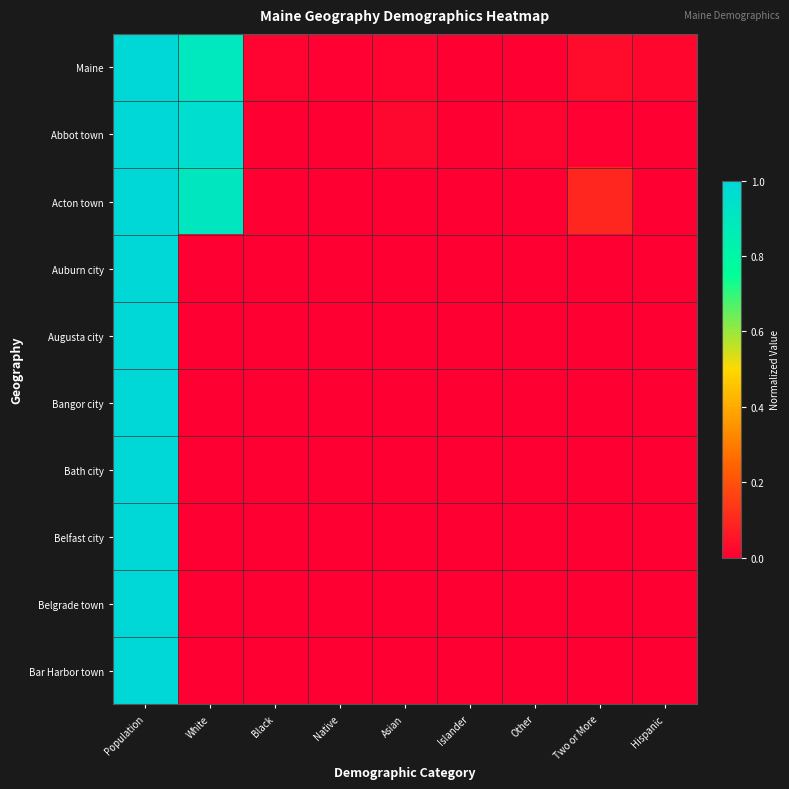

Reading right to left, what are all the values shown in this chart?

Maine: Hispanic=0.0	Two or More=0.0	Other=0.0	Islander=0.0	Asian=0.0	Native=0.0	Black=0.0	White=0.9	Population=1.0
Abbot town: Hispanic=0.0	Two or More=0.0	Other=0.0	Islander=0.0	Asian=0.0	Native=0.0	Black=0.0	White=1.0	Population=1.0
Acton town: Hispanic=0.0	Two or More=0.1	Other=0.0	Islander=0.0	Asian=0.0	Native=0.0	Black=0.0	White=0.9	Population=1.0
Auburn city: Hispanic=0.0	Two or More=0.0	Other=0.0	Islander=0.0	Asian=0.0	Native=0.0	Black=0.0	White=0.0	Population=1.0
Augusta city: Hispanic=0.0	Two or More=0.0	Other=0.0	Islander=0.0	Asian=0.0	Native=0.0	Black=0.0	White=0.0	Population=1.0
Bangor city: Hispanic=0.0	Two or More=0.0	Other=0.0	Islander=0.0	Asian=0.0	Native=0.0	Black=0.0	White=0.0	Population=1.0
Bath city: Hispanic=0.0	Two or More=0.0	Other=0.0	Islander=0.0	Asian=0.0	Native=0.0	Black=0.0	White=0.0	Population=1.0
Belfast city: Hispanic=0.0	Two or More=0.0	Other=0.0	Islander=0.0	Asian=0.0	Native=0.0	Black=0.0	White=0.0	Population=1.0
Belgrade town: Hispanic=0.0	Two or More=0.0	Other=0.0	Islander=0.0	Asian=0.0	Native=0.0	Black=0.0	White=0.0	Population=1.0
Bar Harbor town: Hispanic=0.0	Two or More=0.0	Other=0.0	Islander=0.0	Asian=0.0	Native=0.0	Black=0.0	White=0.0	Population=1.0